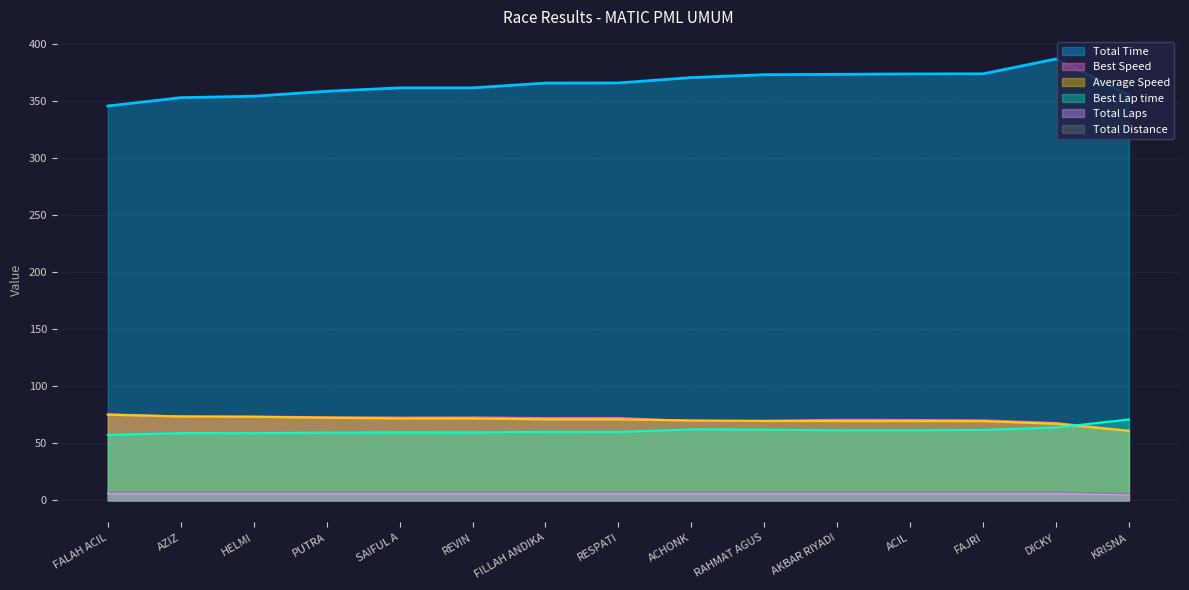

Which has a higher value, DICKY or AKBAR RIYADI?

DICKY